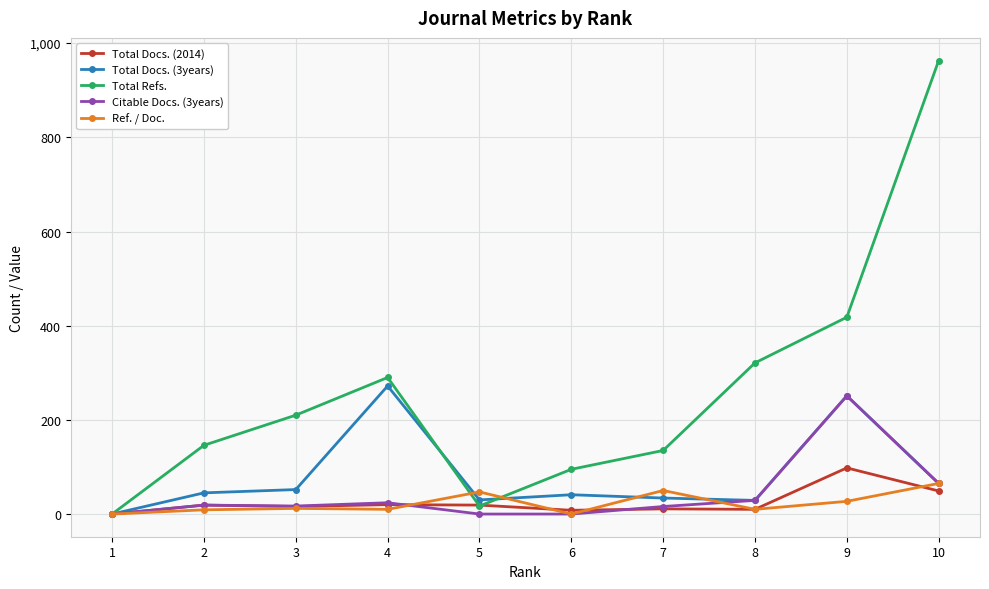

Which series has the largest total across all categories?

Total Refs.